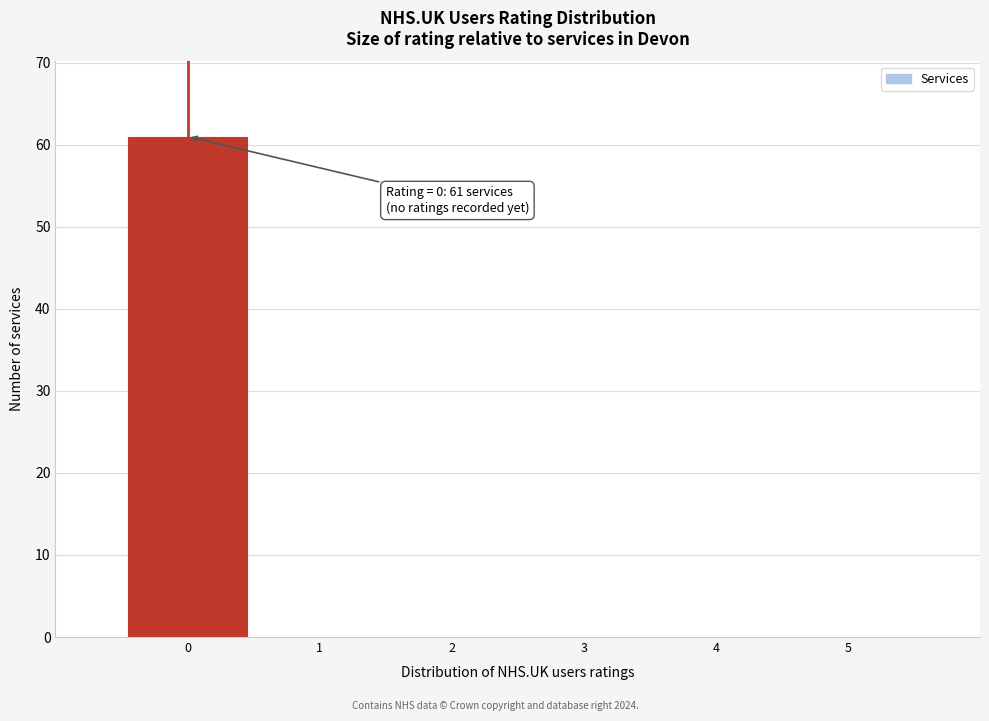

Over which range of the x-axis is the bar tallest?

-0.5 to 0.5